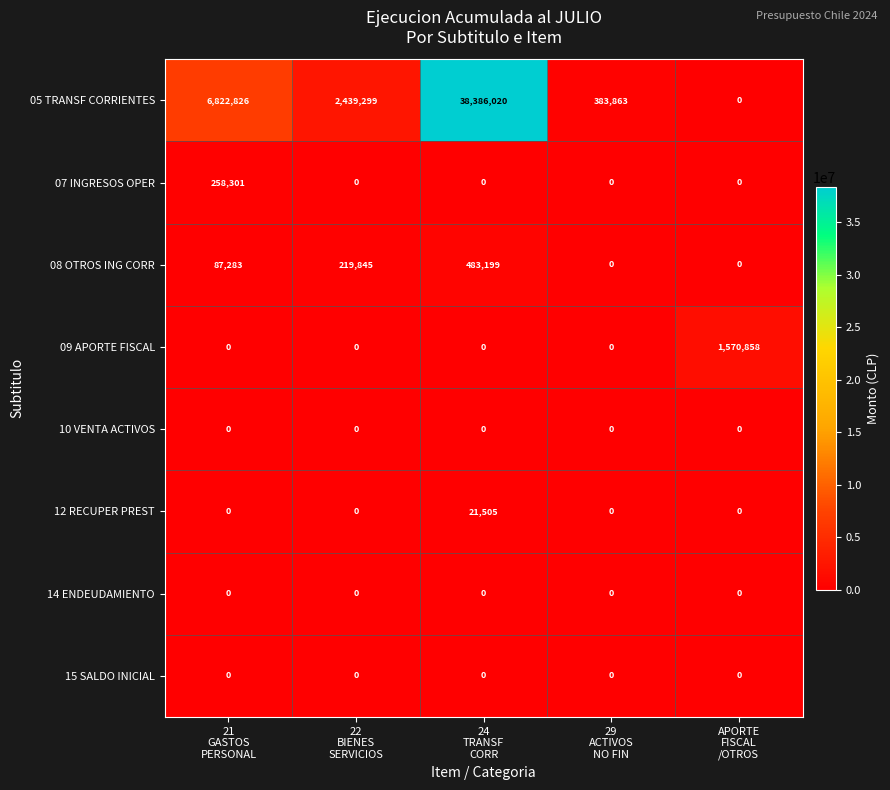

What is the difference between the second highest and minimum values in the 05 TRANSF CORRIENTES series?

6822826